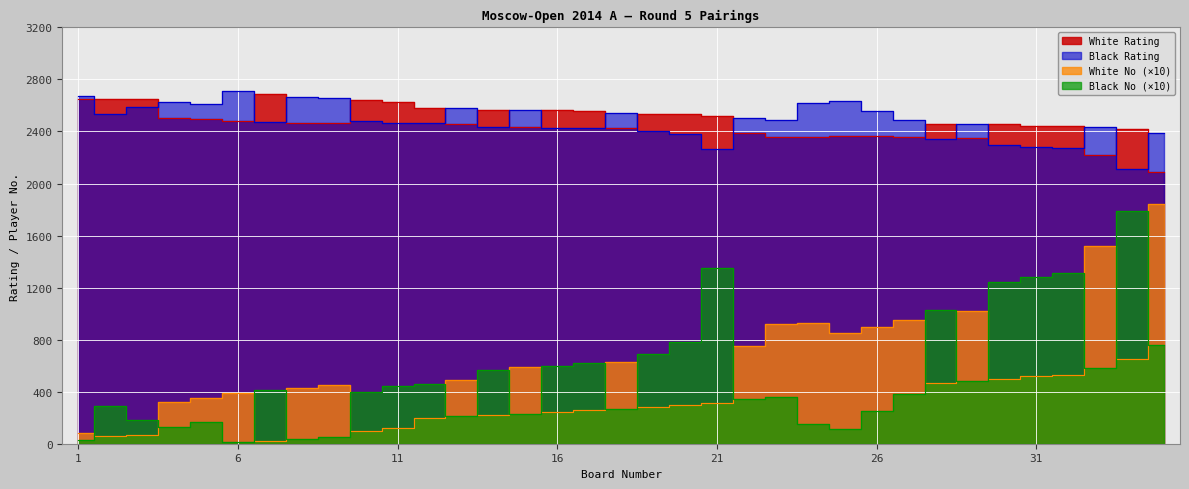

Reading left to right, transcribe all the data shown in this chart.

White Rating: 2651	2653	2651	2507	2495	2478	2690	2469	2467	2642	2630	2581	2459	2568	2432	2564	2555	2426	2536	2534	2518	2392	2357	2357	2369	2362	2355	2461	2347	2456	2446	2441	2216	2421	2086
Black Rating: 2669	2534	2586	2628	2611	2710	2471	2663	2658	2477	2468	2463	2577	2436	2564	2430	2426	2539	2402	2378	2264	2501	2491	2617	2638	2556	2485	2345	2460	2294	2277	2270	2434	2109	2390
White No: 80	60	70	320	350	390	20	430	450	100	120	200	490	220	590	240	260	630	280	300	310	750	920	930	850	900	950	470	1020	500	520	530	1520	650	1840
Black No: 30	290	180	130	170	10	410	40	50	400	440	460	210	570	230	600	620	270	690	780	1350	340	360	150	110	250	380	1030	480	1240	1280	1310	580	1790	760